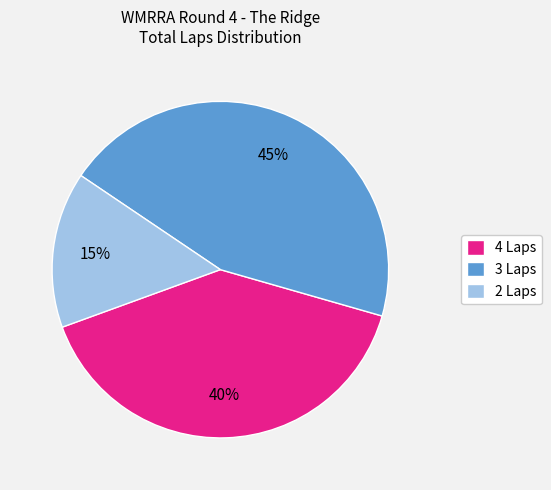

What is the smallest slice in the pie chart?

2 Laps